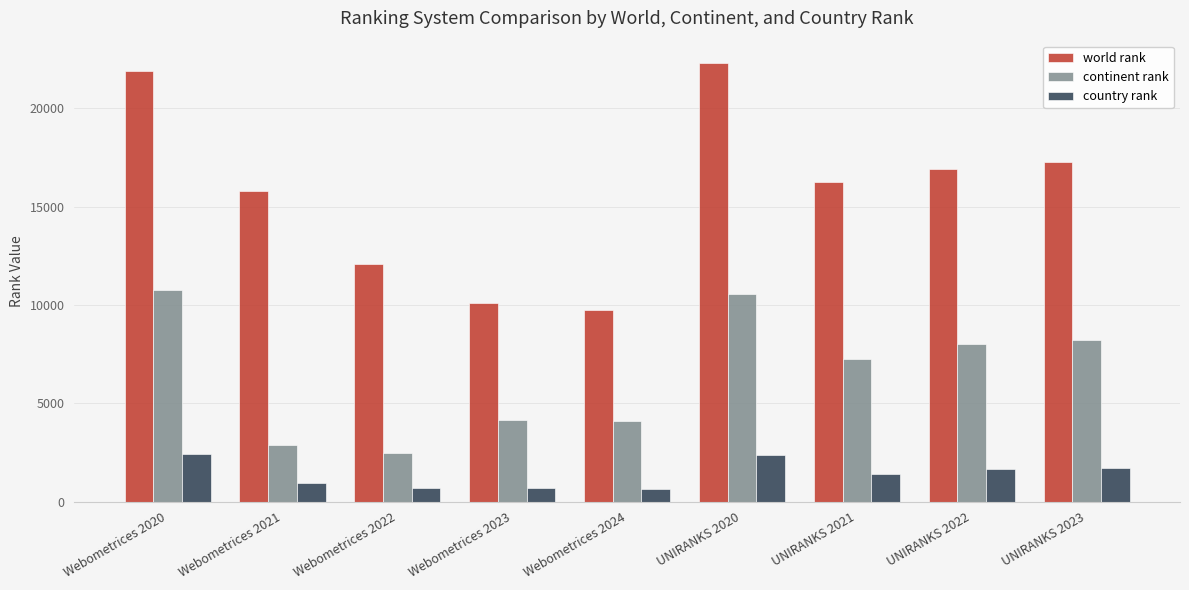

True or false: continent rank has a value of 15952 at UNIRANKS 2020.

False